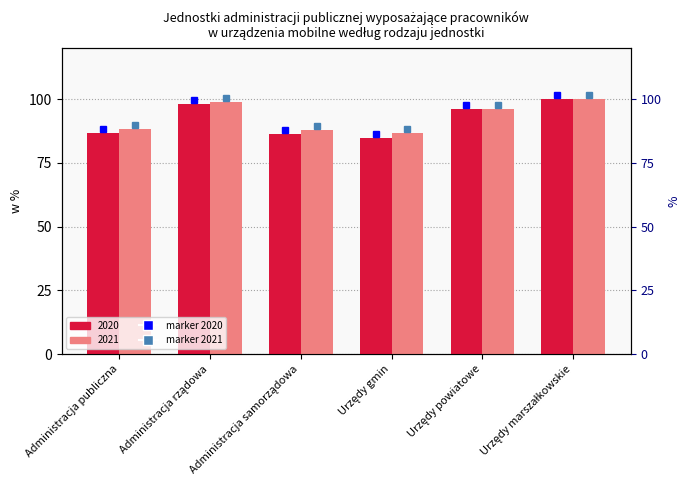

Which series has the largest total across all categories?

2021